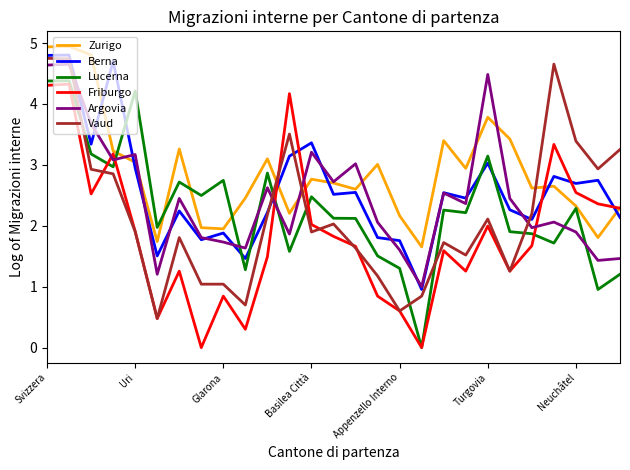

What is the minimum value for Argovia?

1.0